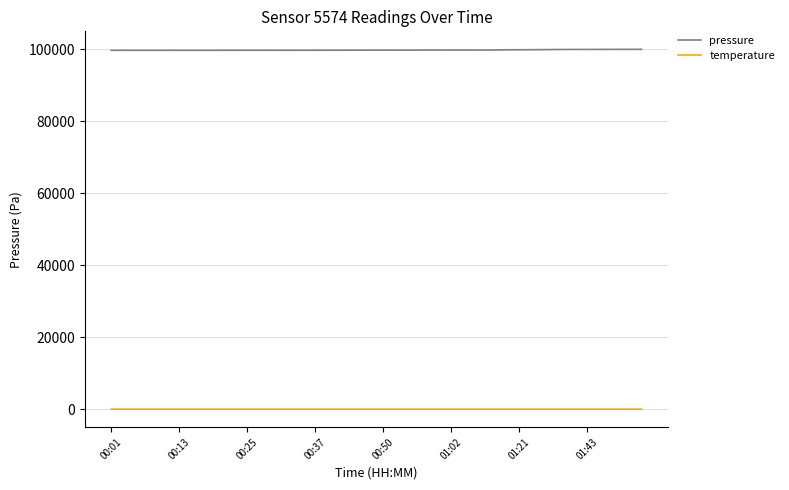

True or false: temperature and pressure intersect in this chart.

False